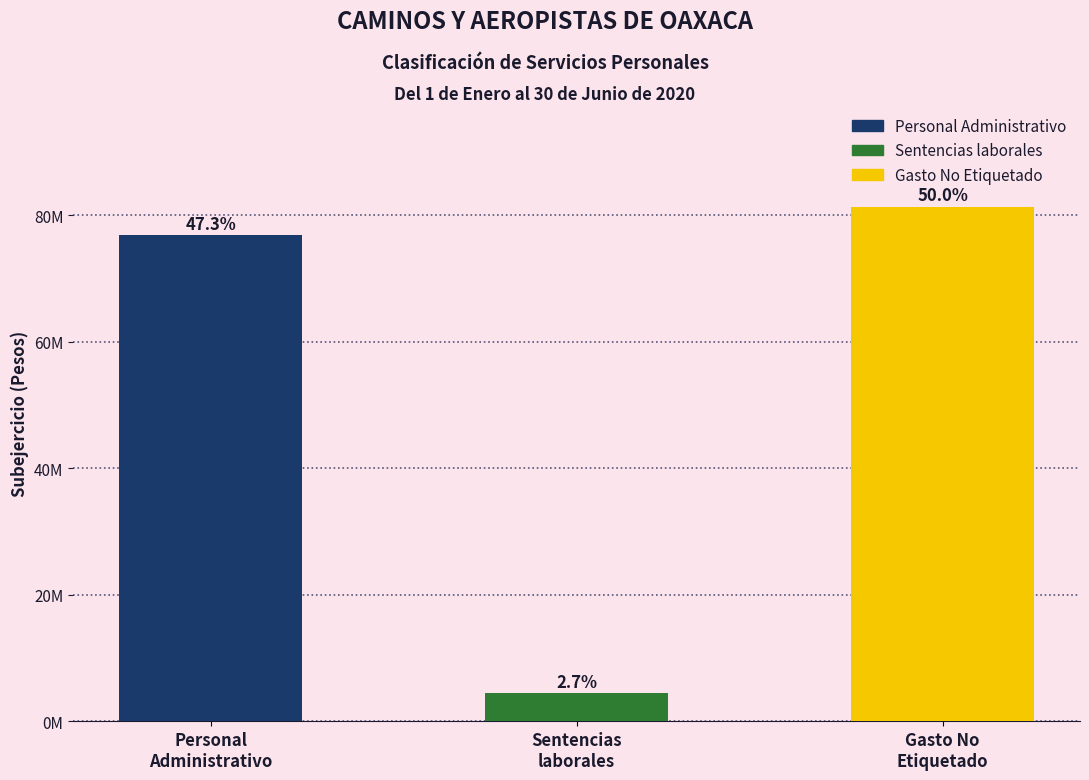

What is the label of the 3rd bar from the right?

Personal
Administrativo